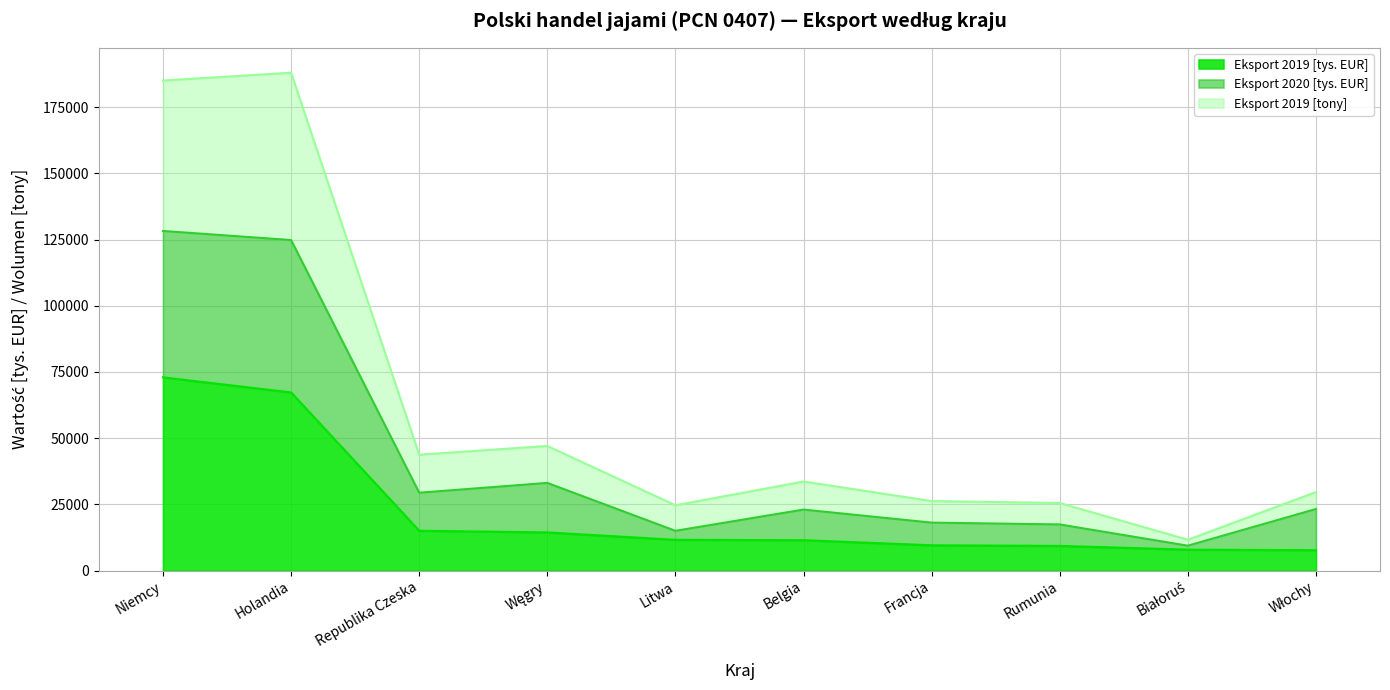

True or false: Eksport 2019 [tony] has more than 0 interior local peaks.

True